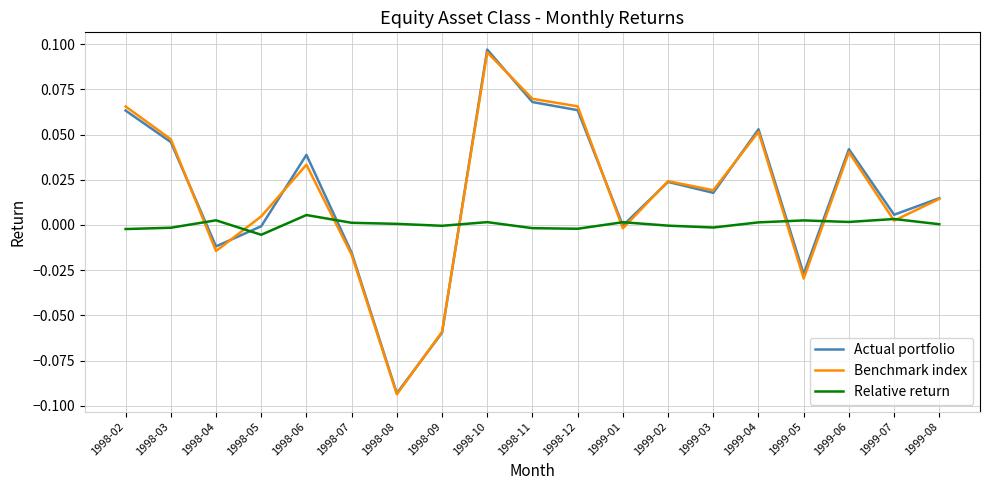

True or false: Relative return has a value of 0.0 at 1998-06.

True